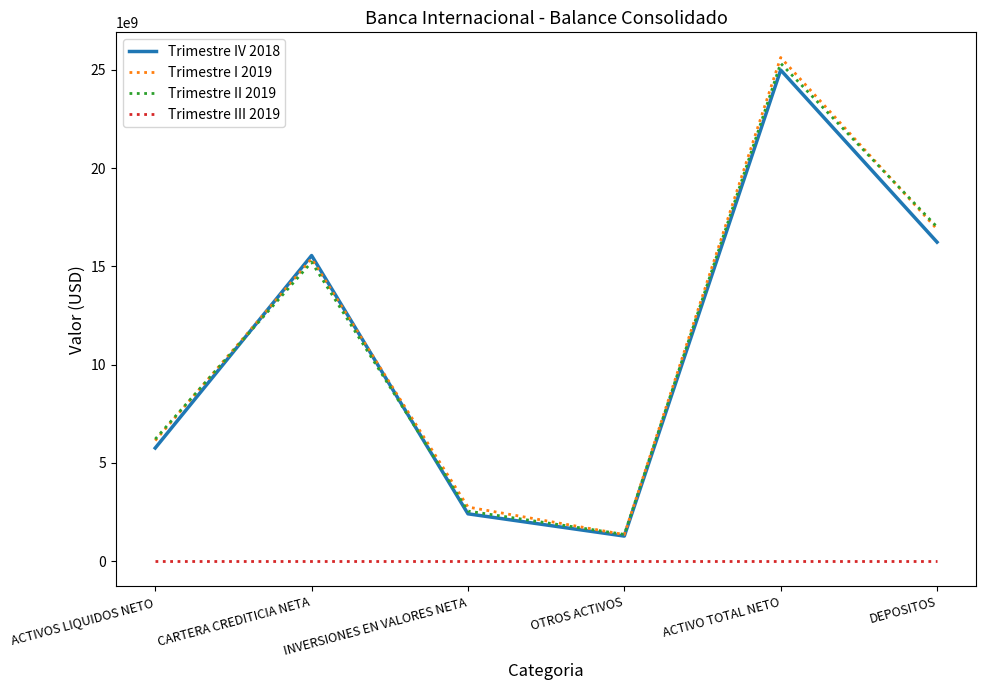

Which series has the widest spread of values?

Trimestre I 2019